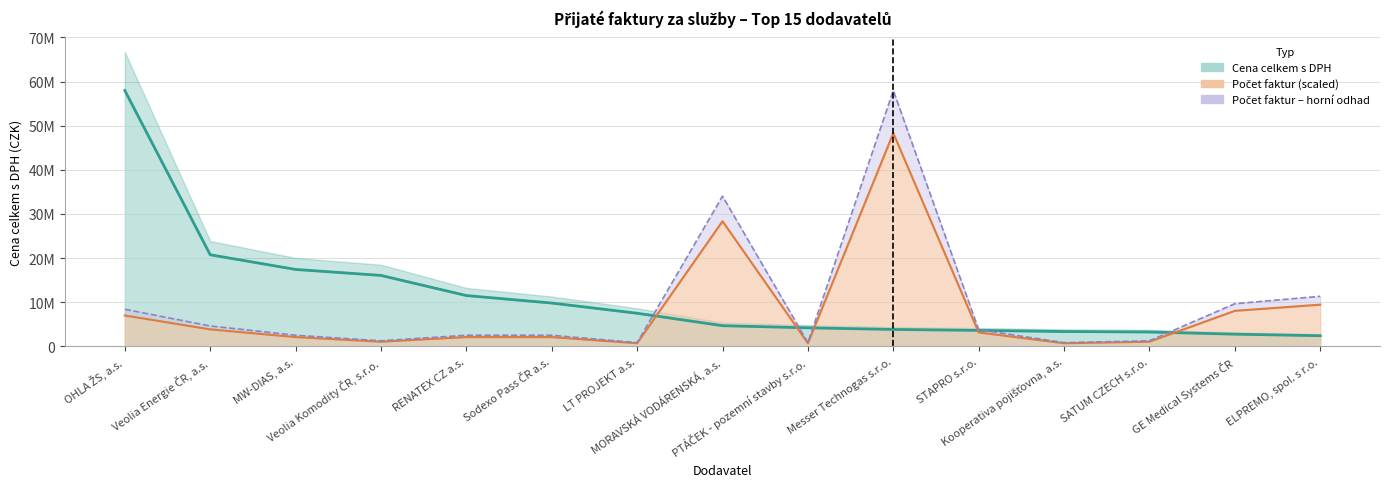

Rank the categories by Počet faktur value from highest to lowest.

Messer Technogas s.r.o., MORAVSKÁ VODÁRENSKÁ, a.s., ELPREMO, spol. s r.o., GE Medical Systems ČR, OHLA ŽS, a.s., Veolia Energie ČR, a.s., STAPRO s.r.o., MW-DIAS, a.s., RENATEX CZ a.s., Sodexo Pass ČR a.s., Veolia Komodity ČR, s.r.o., SATUM CZECH s.r.o., LT PROJEKT a.s., PTÁČEK - pozemní stavby s.r.o., Kooperativa pojišťovna, a.s.